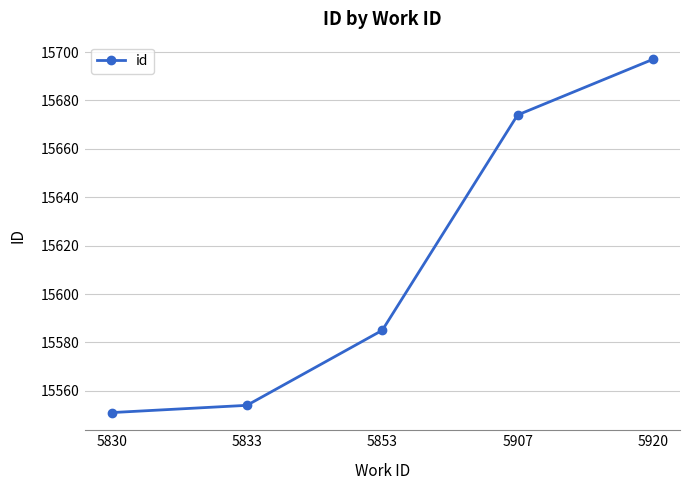

The chart shows a value of 4487 at 5853. True or false?

False